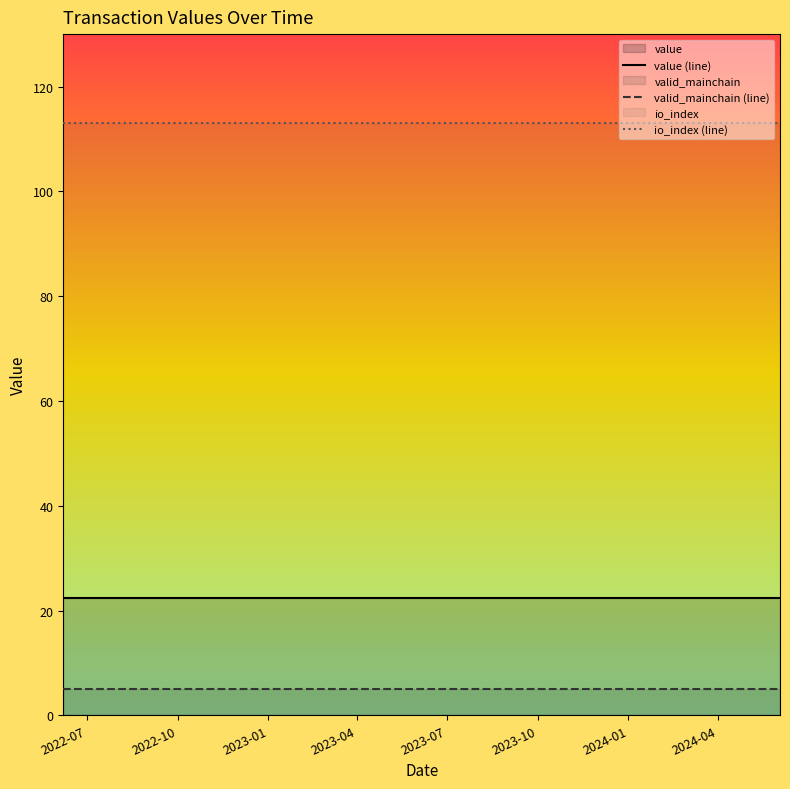

What is the maximum value shown in the chart?

113.0